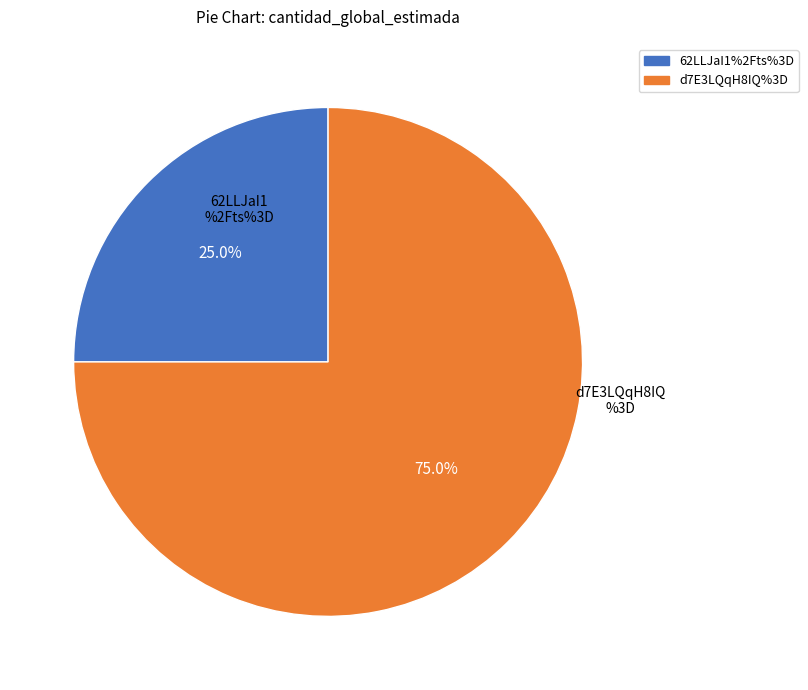

To the nearest percent, what percentage of the pie is d7E3LQqH8IQ%3D?

75%